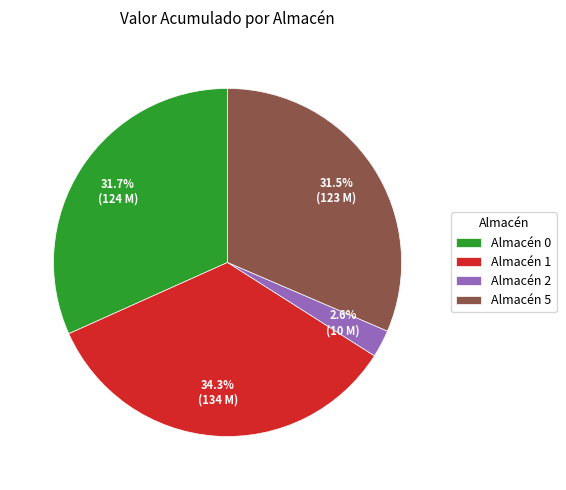

Do Almacén 1 and Almacén 0 together represent more than half of the pie?

Yes